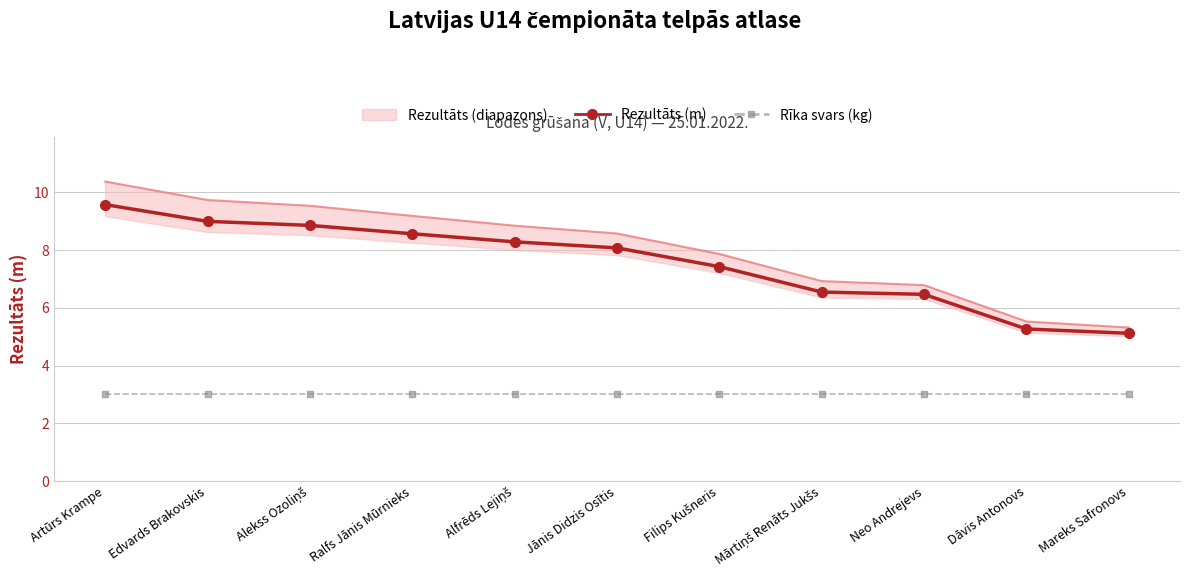

What is the value of the Rezultāts (m) point at the 9th from the left?

6.5